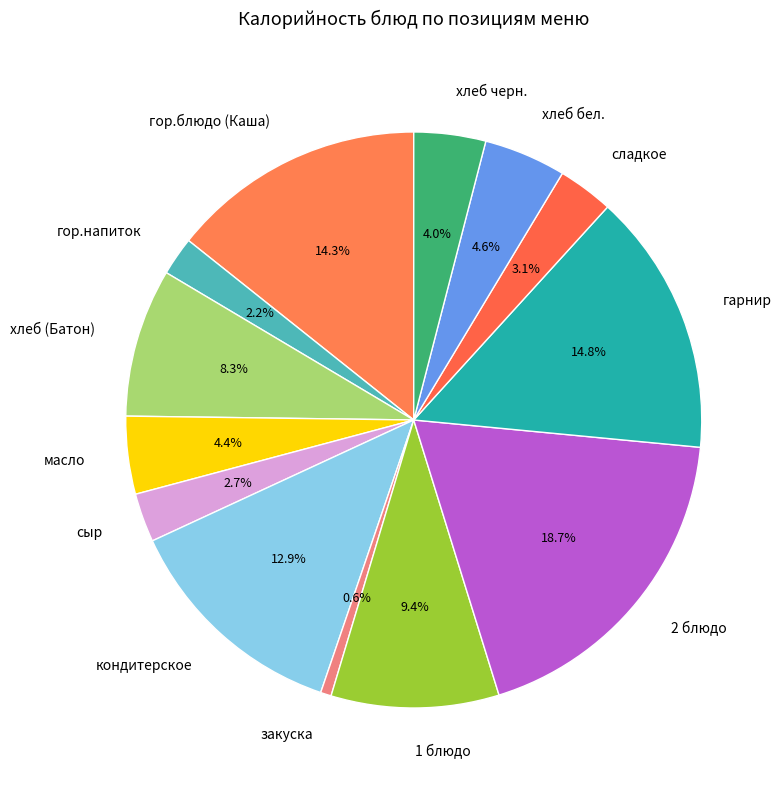

What percentage is the масло slice, to the nearest percent?

4%